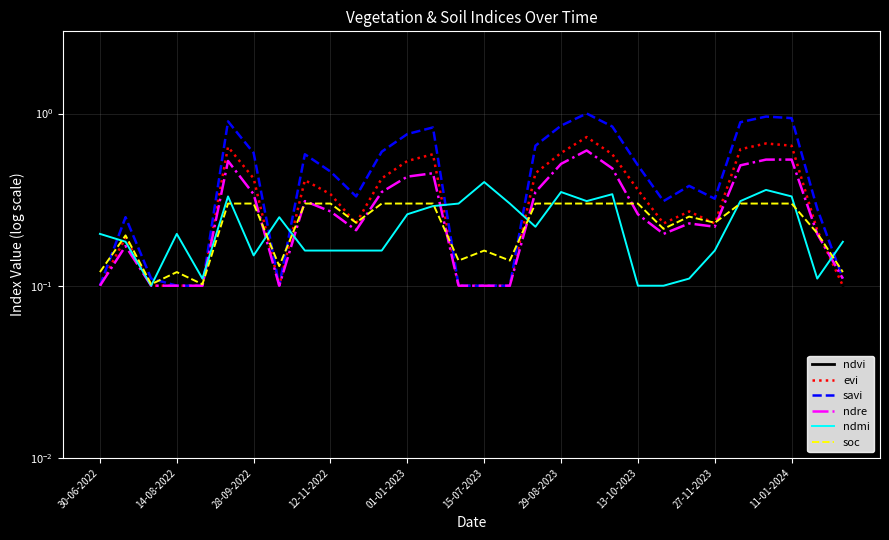

Rank the series by their maximum value, from lowest to highest.

soc, ndmi, ndre, ndvi, evi, savi